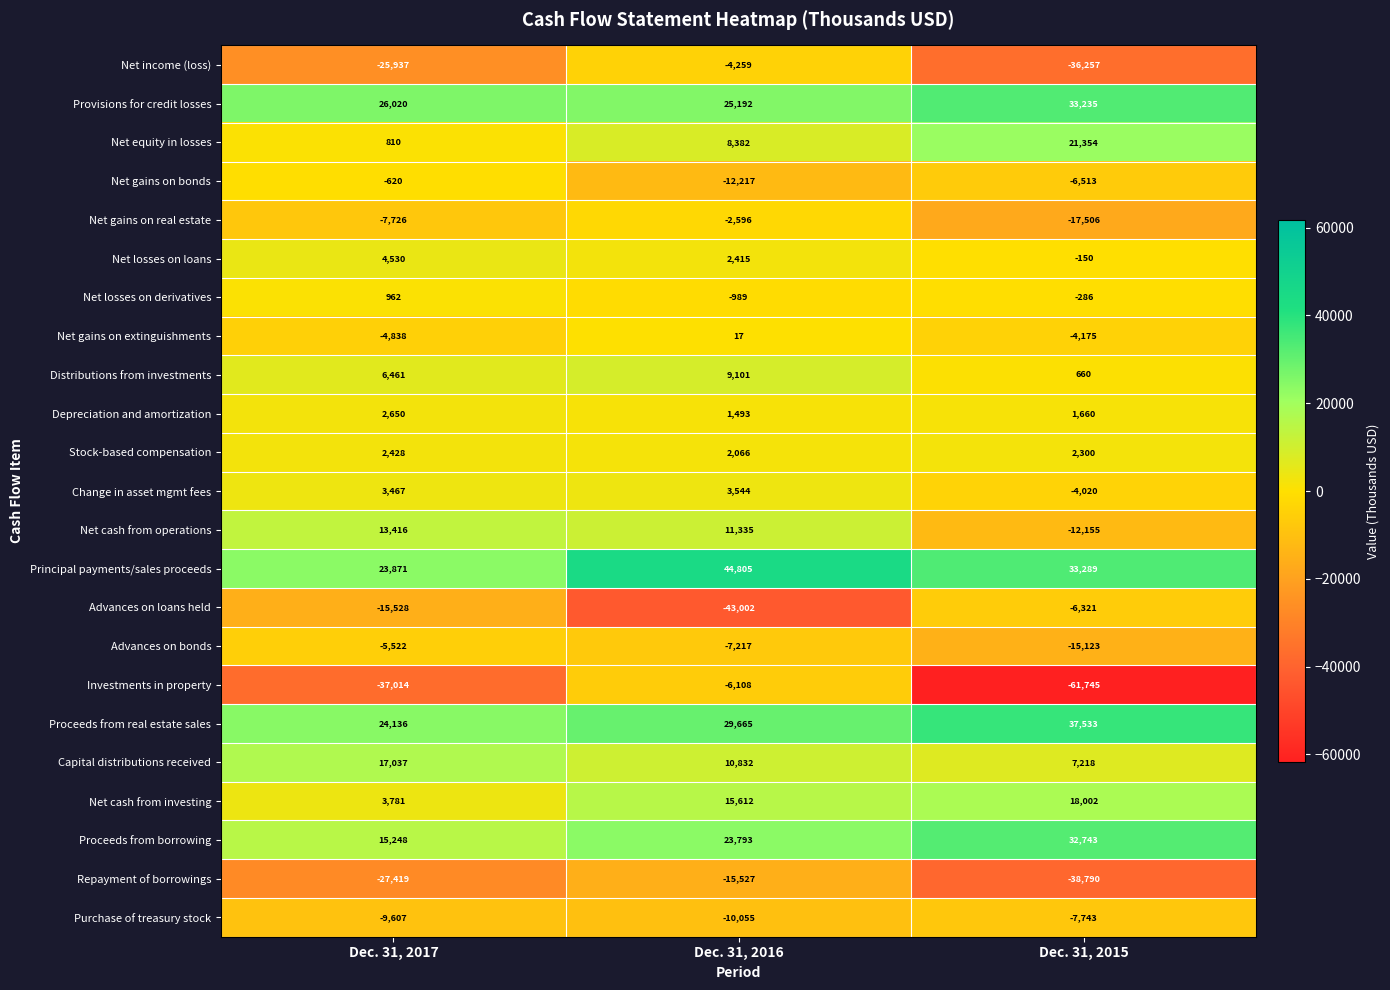

What is the spread (max minus min) of values at Dec. 31, 2016?

87807